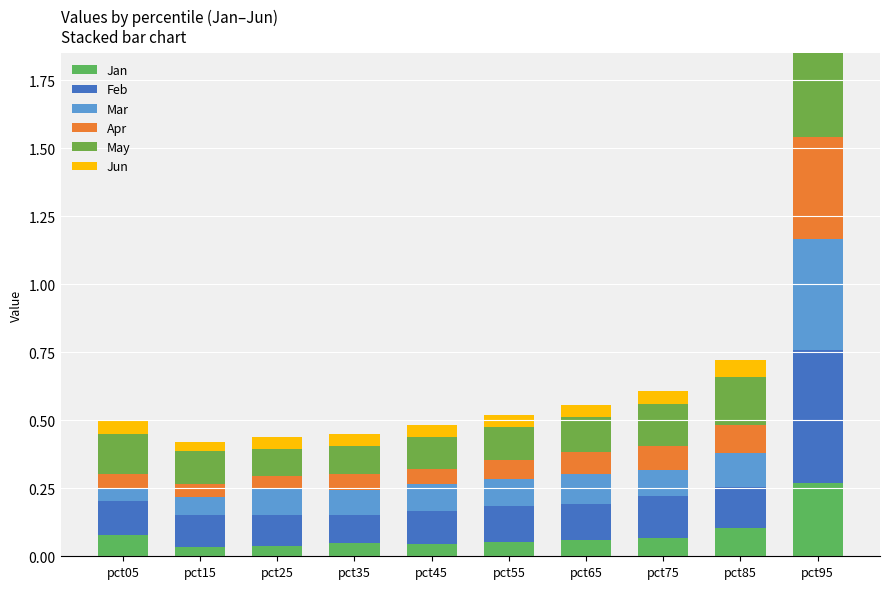

Which series has the largest range (max minus min)?

May